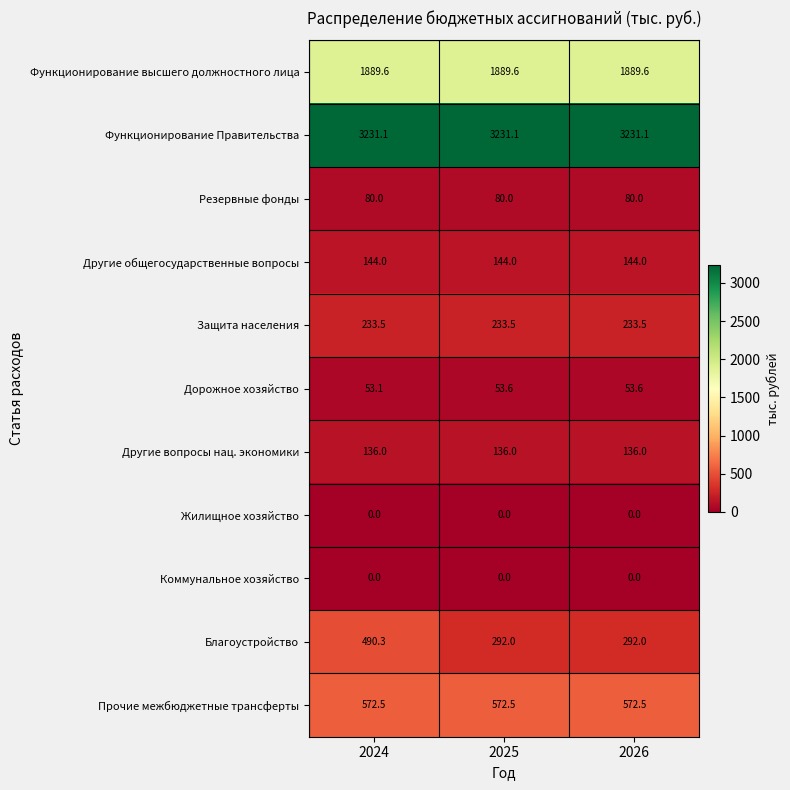

What is the spread (max minus min) of values at 2026?

3231.1